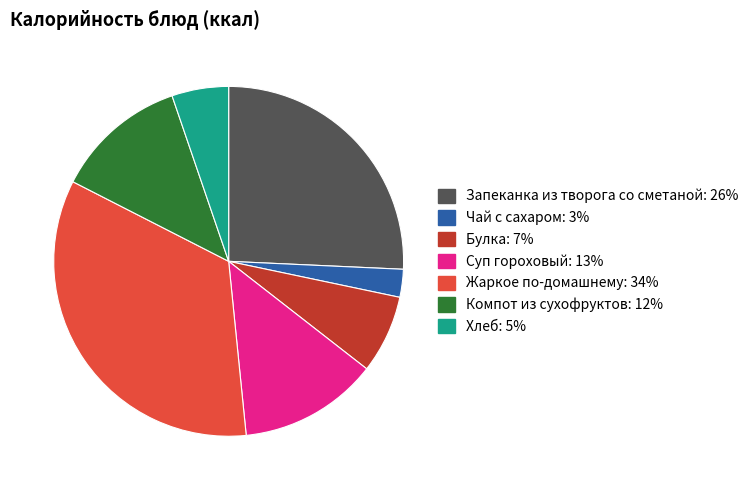

Is it true that Компот из сухофруктов is 1% of the pie?

False